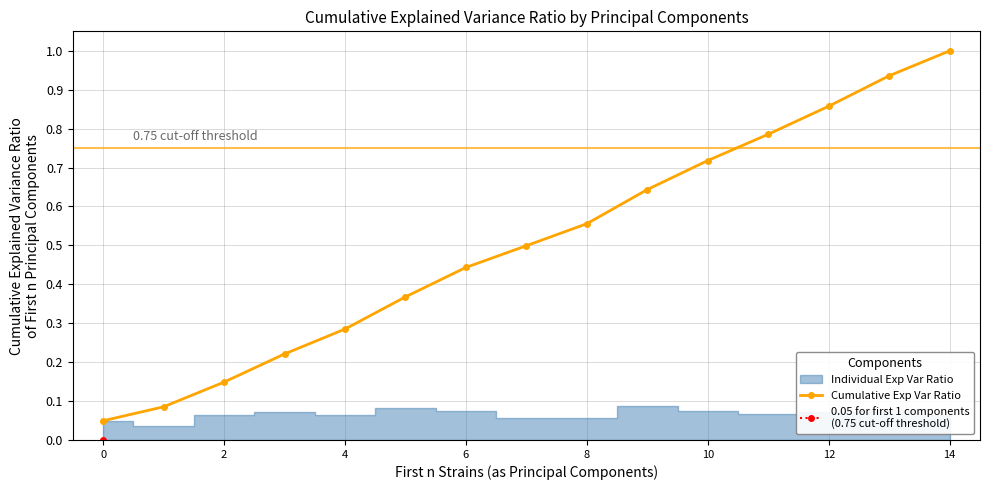

How many lines are shown in the chart?

1